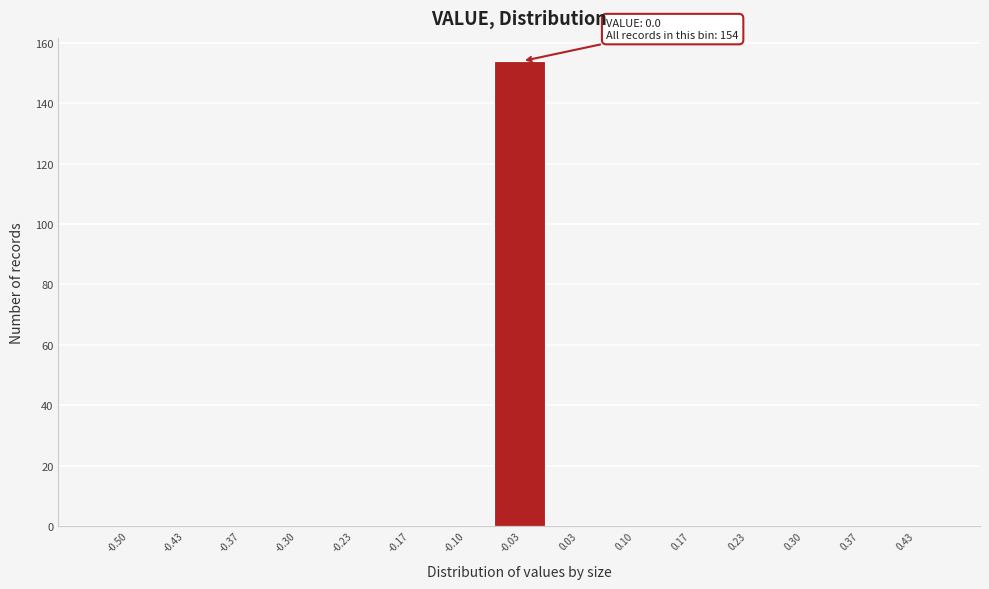

Reading left to right, transcribe all the data shown in this chart.

-0.50=0	-0.43=0	-0.37=0	-0.30=0	-0.23=0	-0.17=0	-0.10=0	-0.03=154	0.03=0	0.10=0	0.17=0	0.23=0	0.30=0	0.37=0	0.43=0